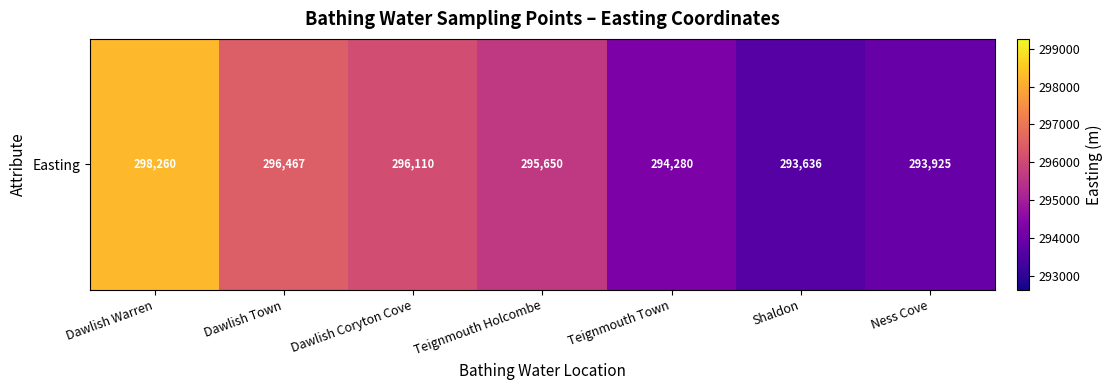

The chart shows a value of 444013 at Teignmouth Holcombe. True or false?

False